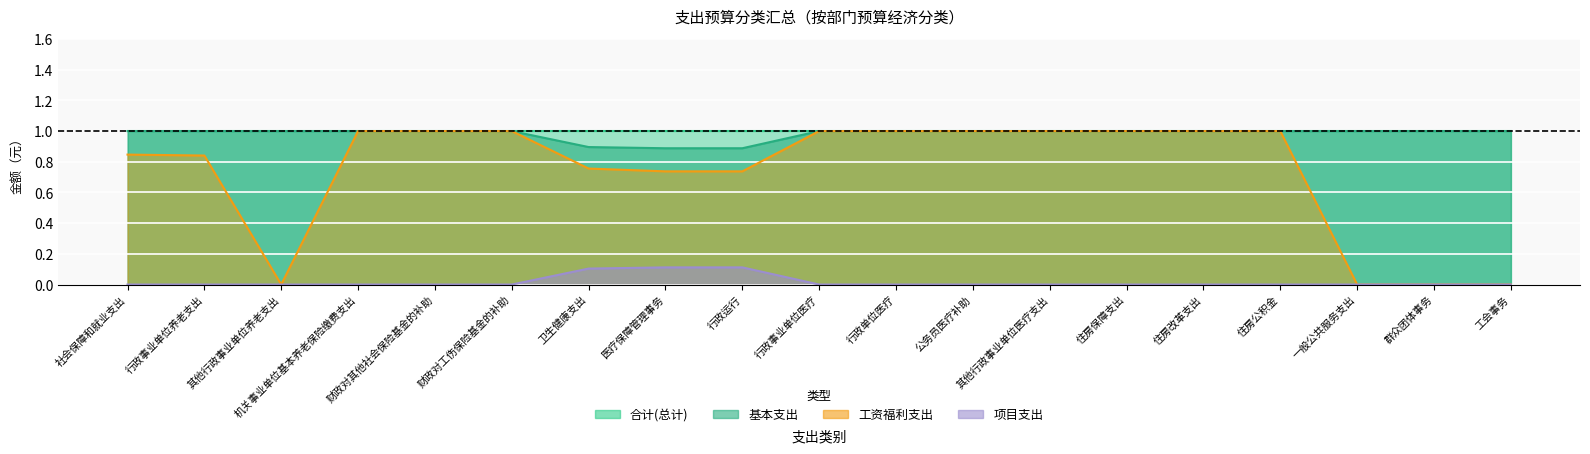

True or false: 基本支出 and 合计(总计) cross at least once.

False